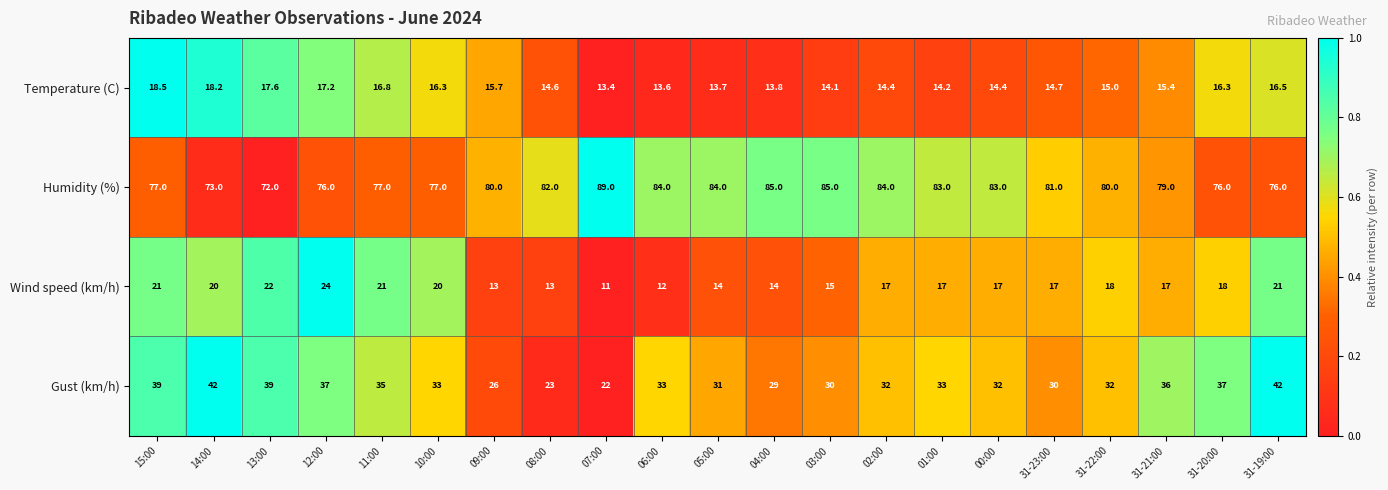

The value of Wind speed (km/h) at 05:00 is 6.1. True or false?

False